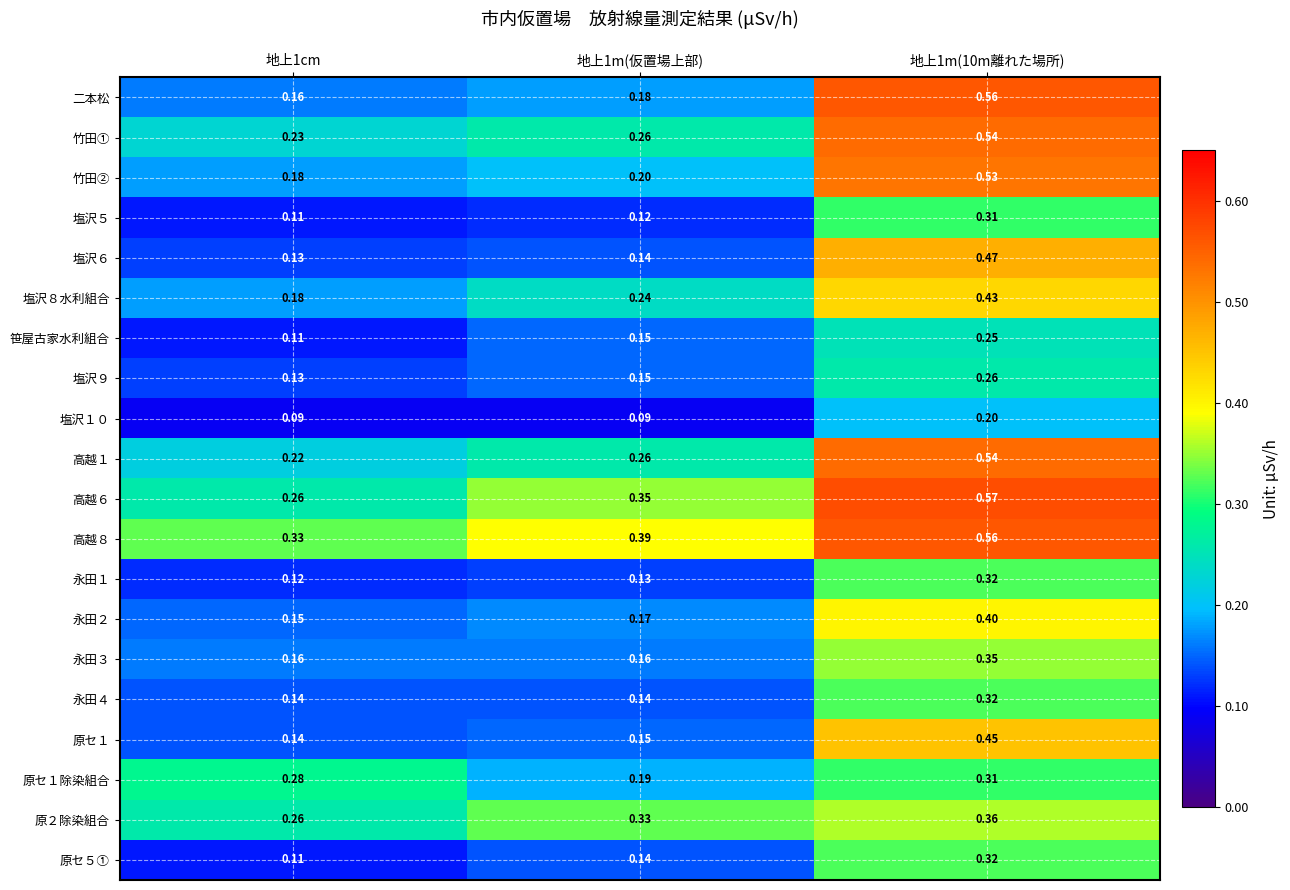

Is the value of 永田２ at 地上1cm greater than the value of 竹田① at 地上1cm?

No